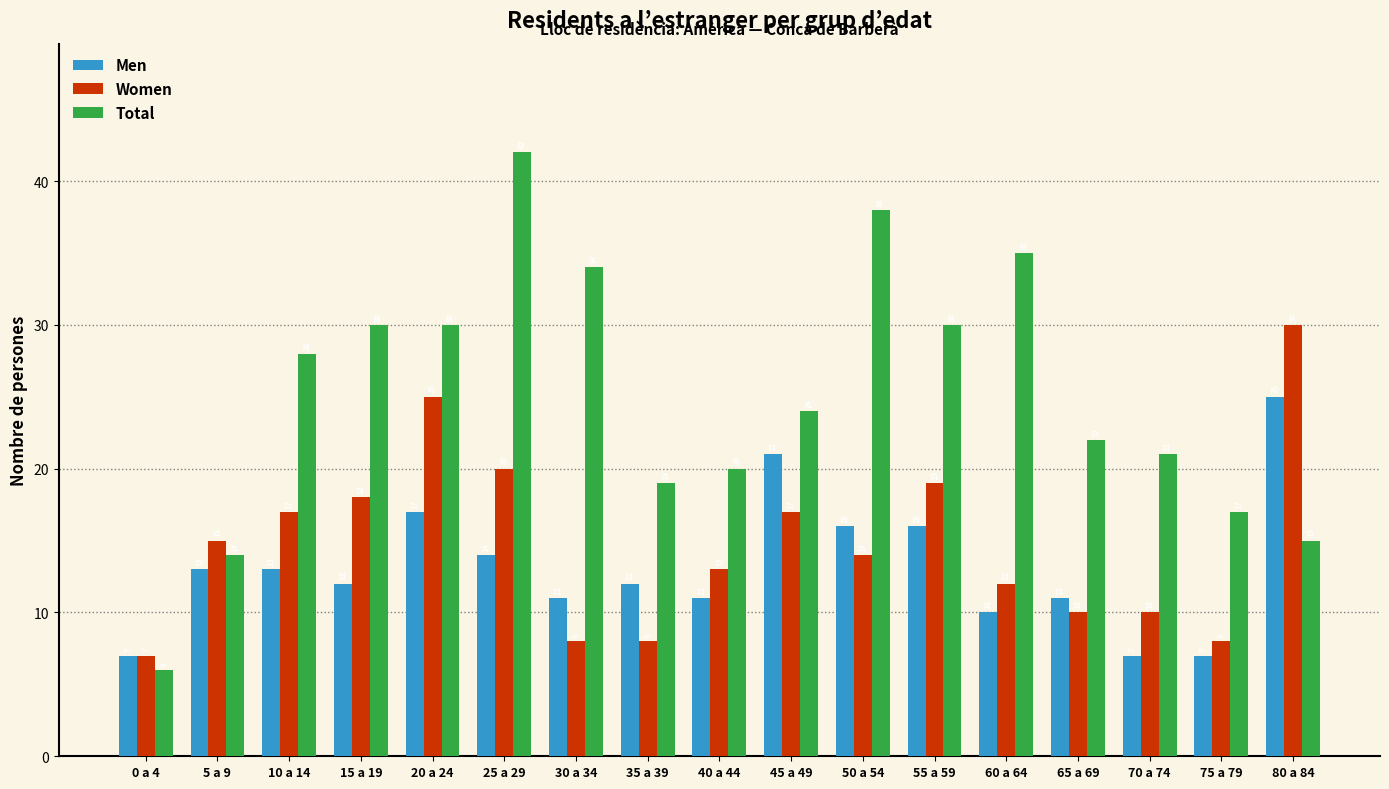

What position from the left is 55 a 59?

12